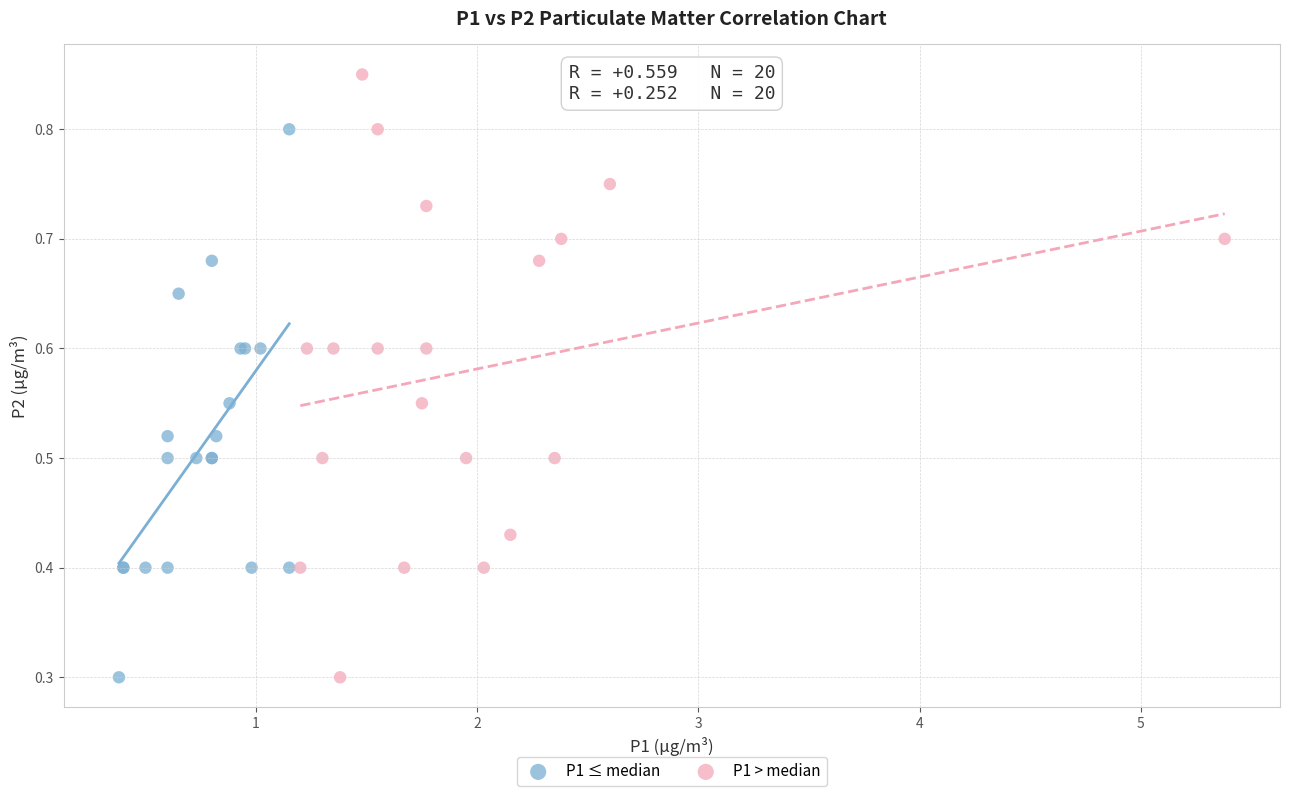

Which series contains the highest Y value?

P1 > median